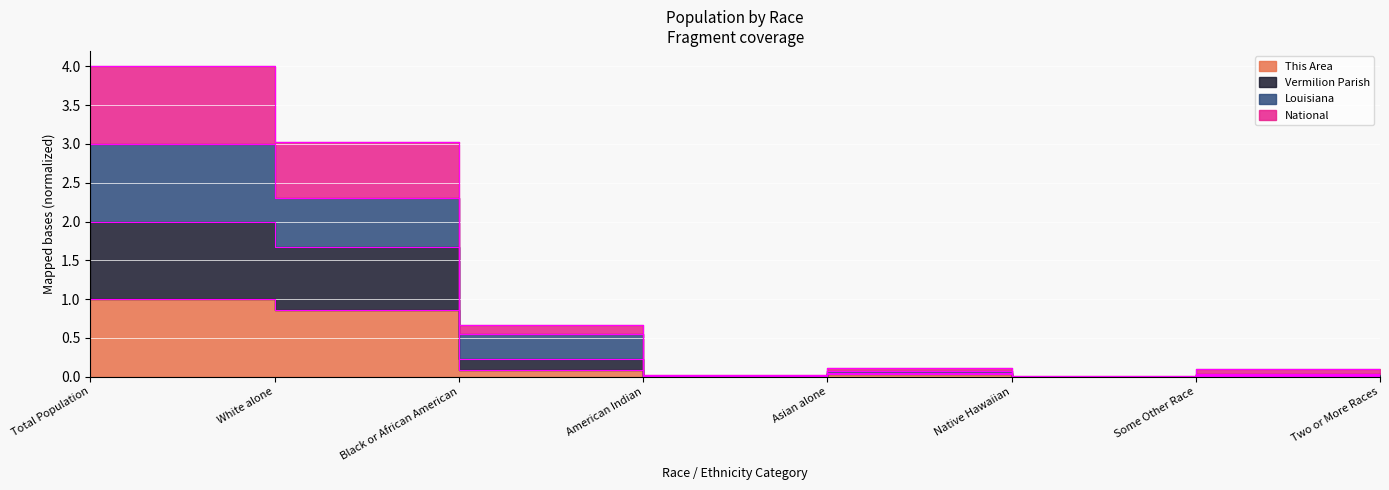

The value of Louisiana at Total Population is 3.0. True or false?

True